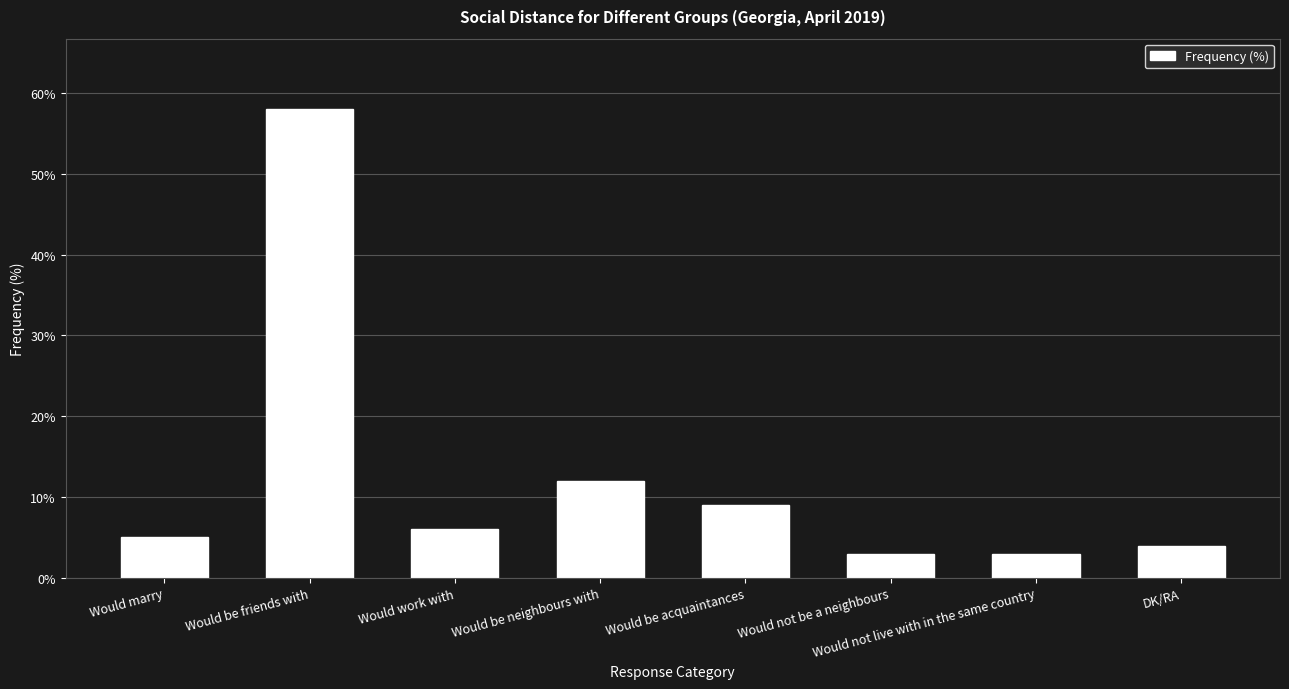

Is it true that the value at Would be acquaintances is 14?

False